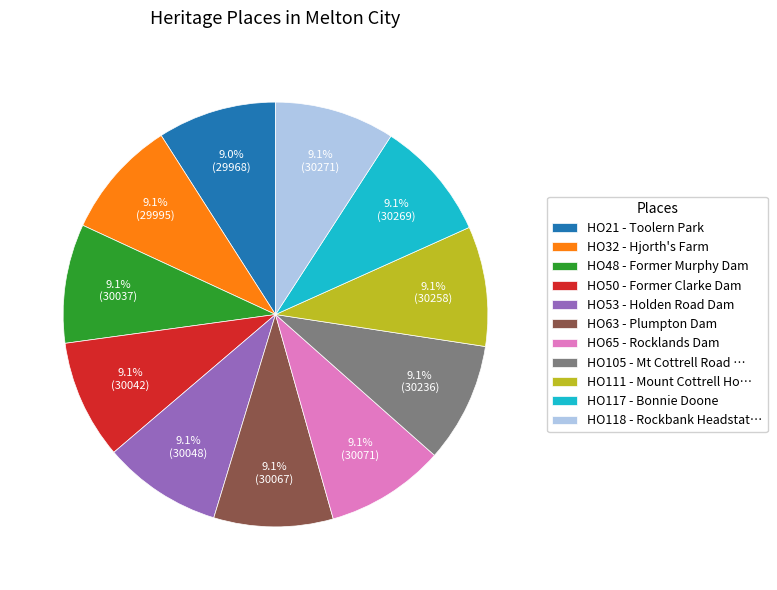

Do HO117 - Bonnie Doone and HO50 - Former Clarke Dam together represent more than half of the pie?

No